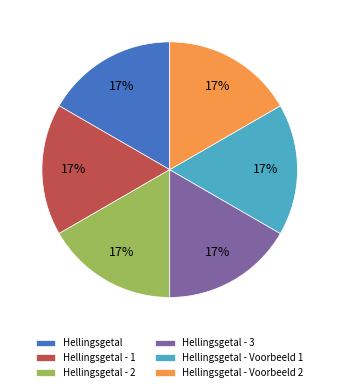

The Hellingsgetal - Voorbeeld 1 slice represents 10% of the pie. True or false?

False